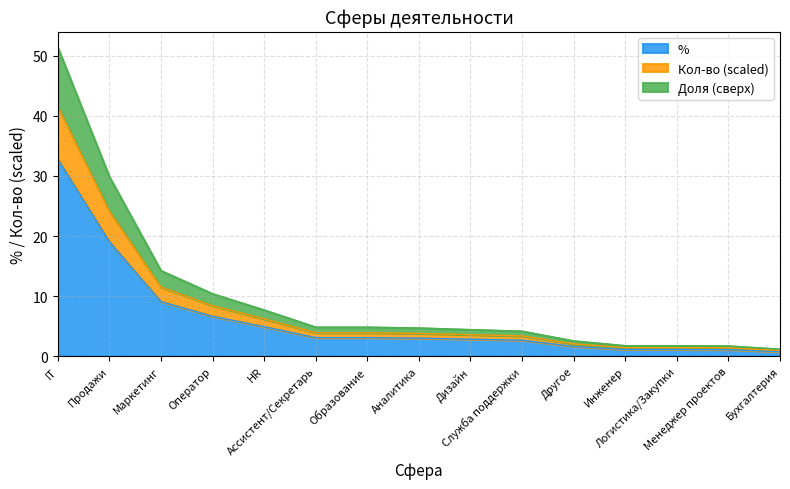

Is it true that Кол-во equals 8.4 at Оператор?

True